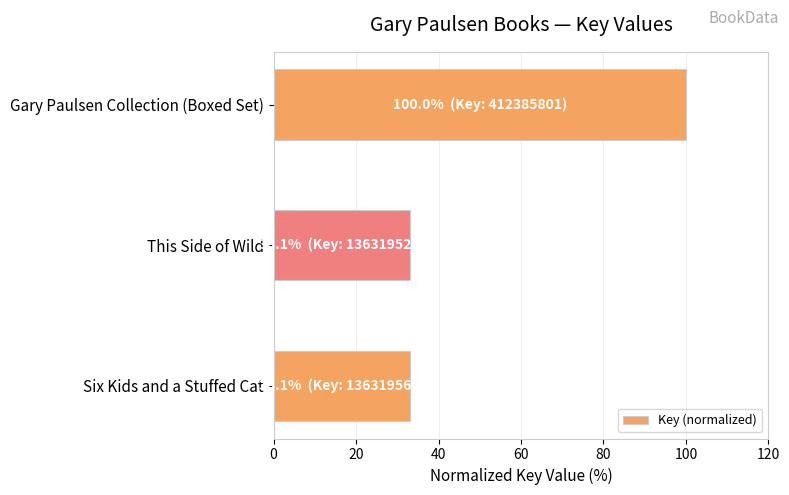

The value at Gary Paulsen Collection (Boxed Set) is 100.0. True or false?

True